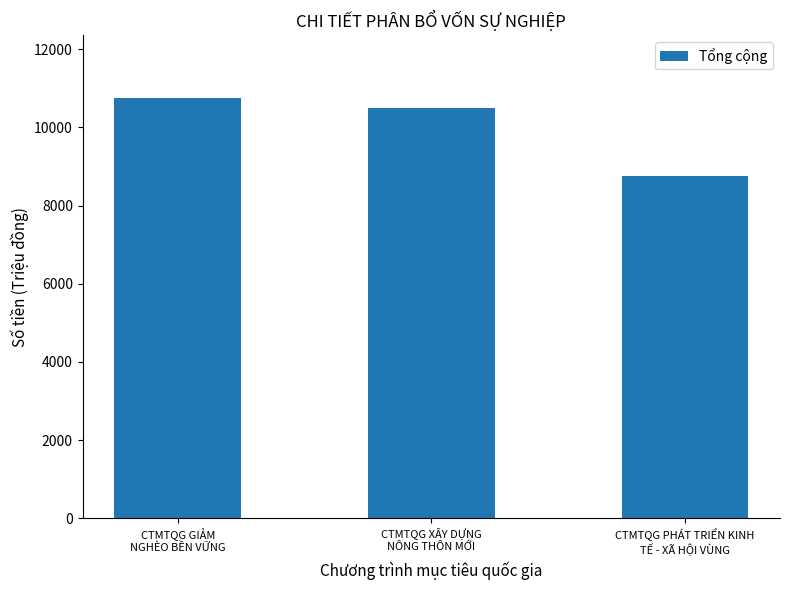

Is it true that the value at CTMTQG PHÁT TRIỂN KINH
TẾ - XÃ HỘI VÙNG is 4233?

False